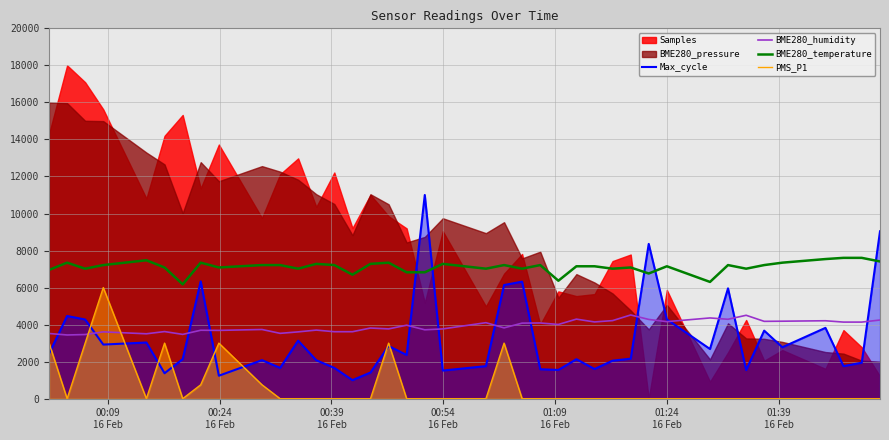

True or false: PMS_P1 and BME280_temperature intersect in this chart.

False